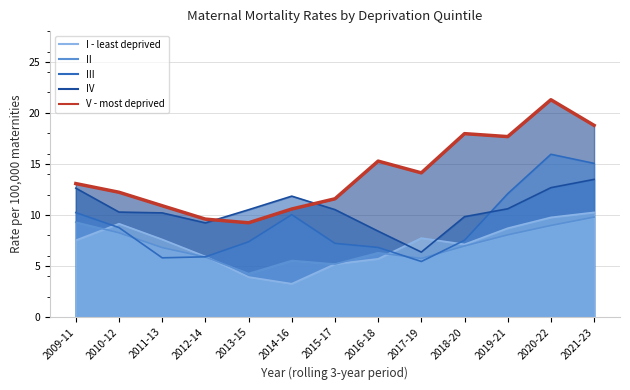

What is the difference between the I - least deprived values at 2017-19 and 2014-16?

4.5